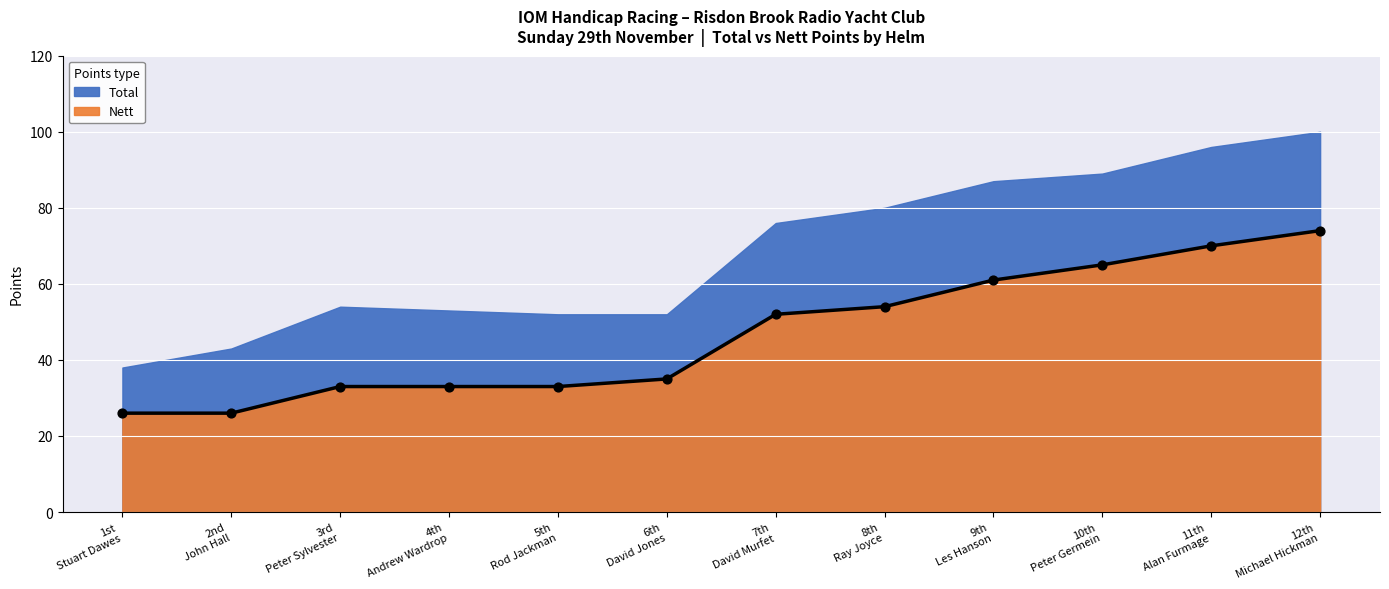

What are all the series names shown in the legend?

Total, Nett